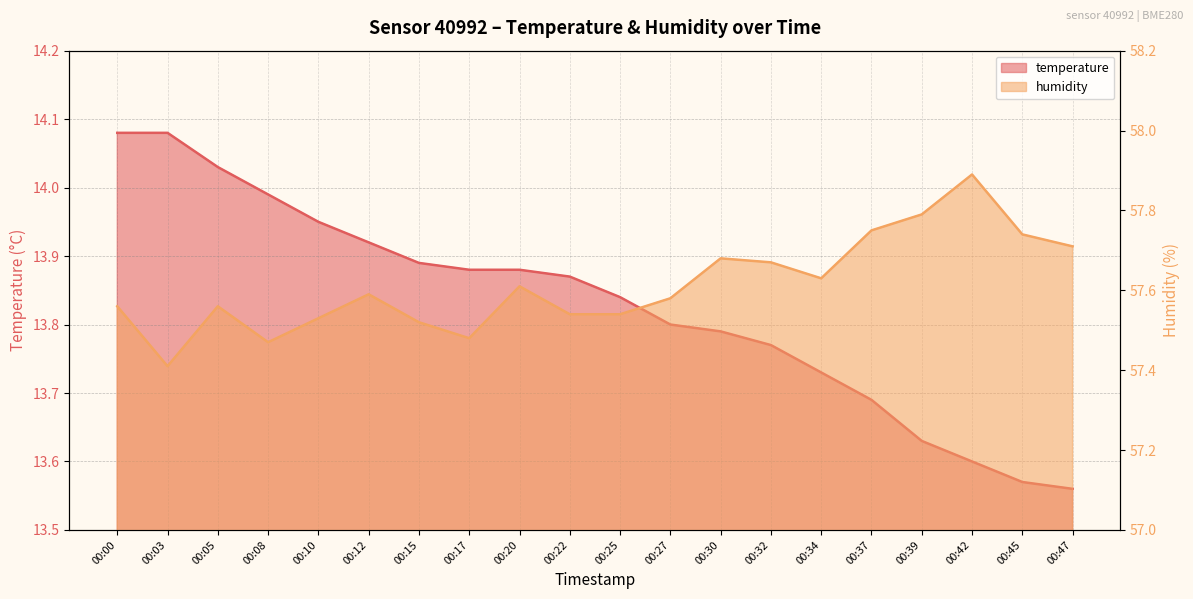

True or false: temperature and humidity cross at least once.

False